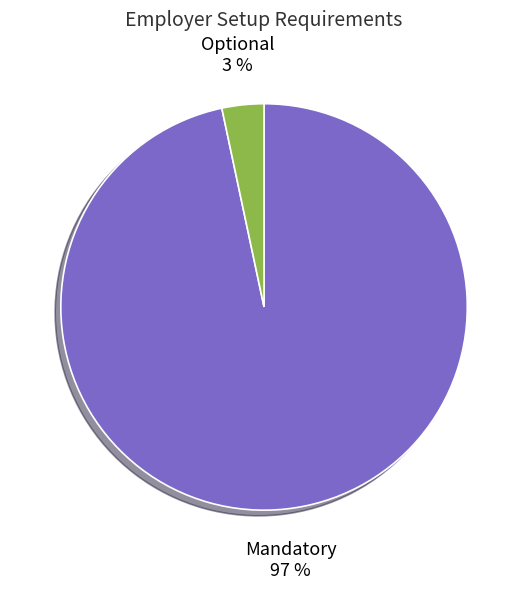

True or false: Optional accounts for 3% of the total.

True